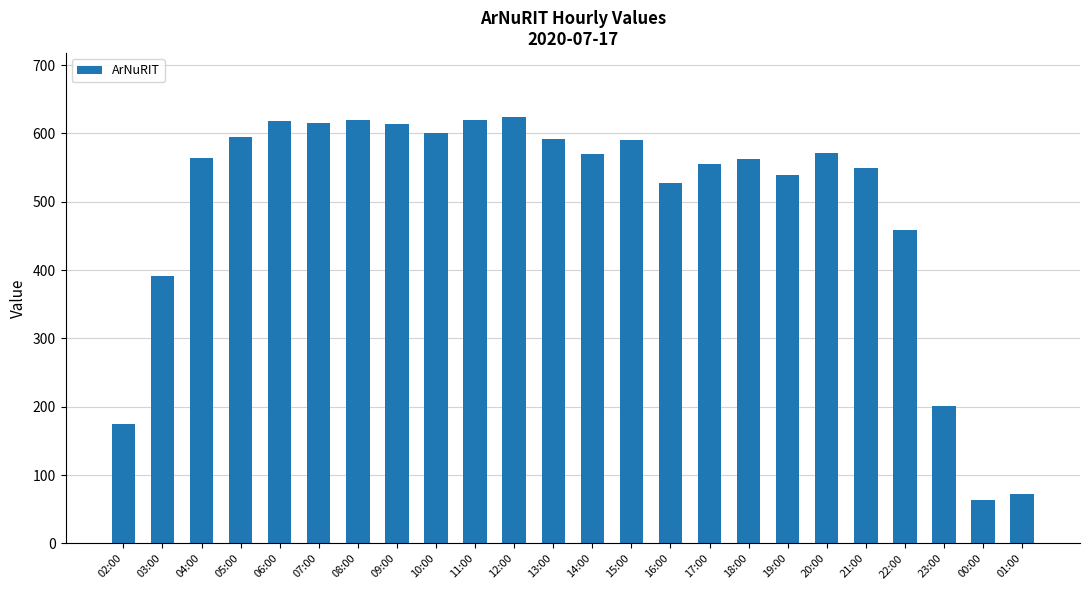

What is the change in value from 15:00 to 17:00?

-35